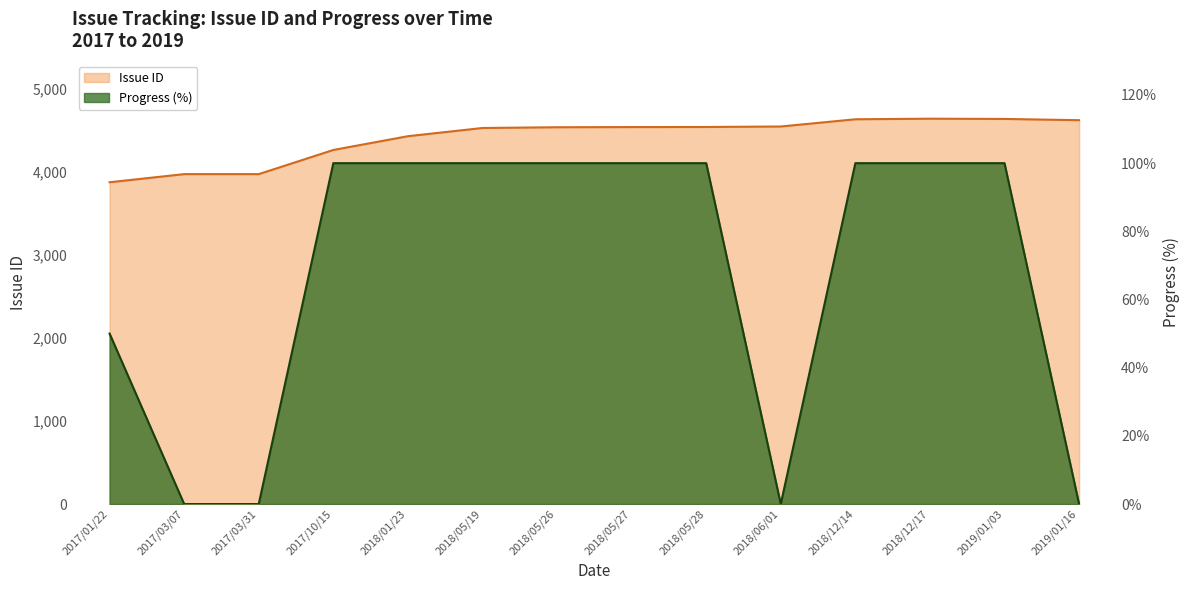

True or false: Progress and Issue ID cross at least once.

False